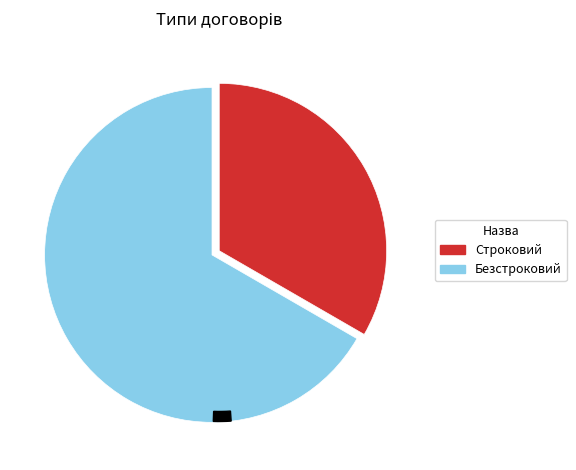

To the nearest percent, what is the difference between the largest and smallest slice percentages?

33%